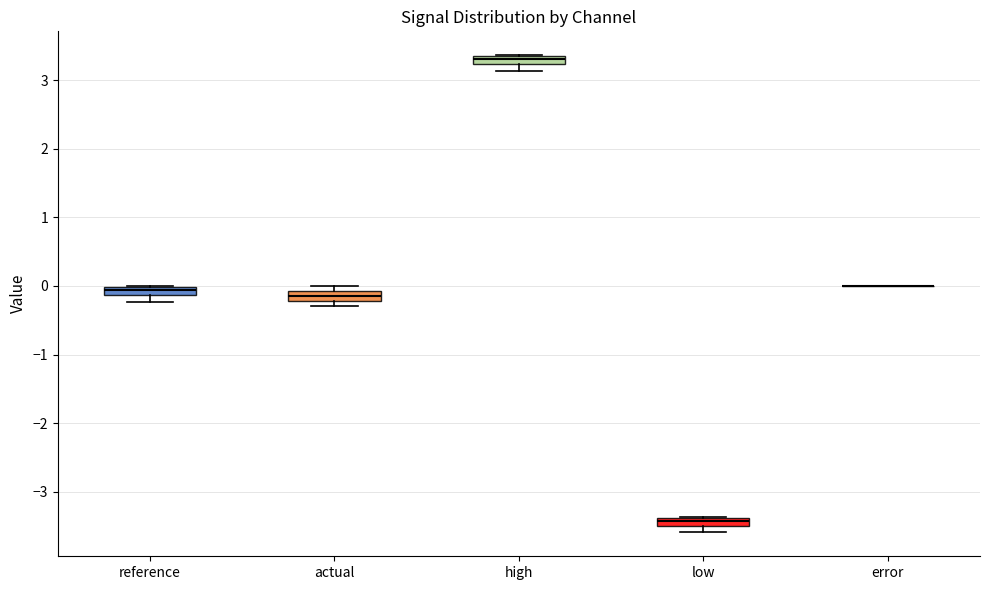

Where is the lower edge of the box for high on the y-axis? The values are not printed on the chart, so give them approximately, as read against the axis.

3.2